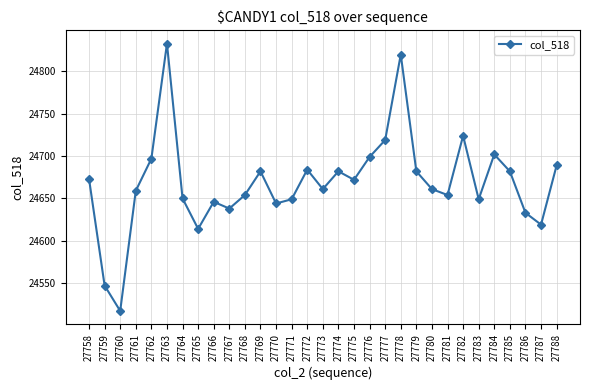

Where is the first local minimum?

27760